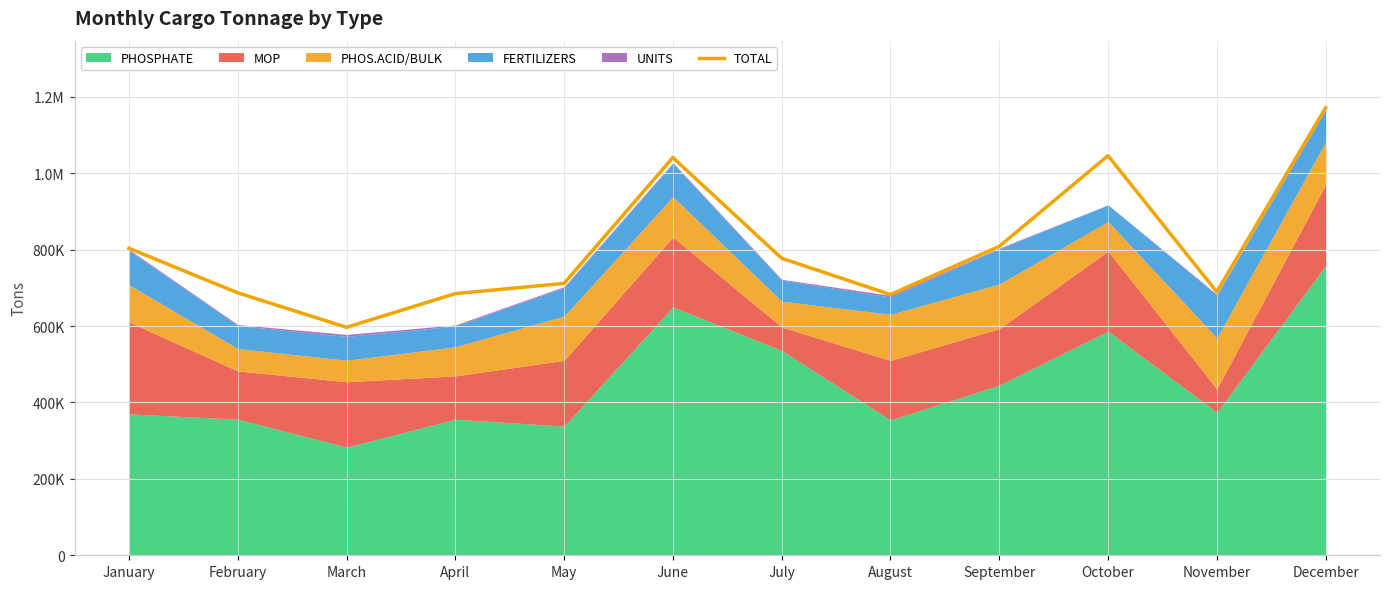

Reading left to right, what are all the values shown in this chart?

January=803704	February=687089	March=596821	April=684957	May=711837	June=1041199	July=777520	August=682553	September=808638	October=1046111	November=689411	December=1171456